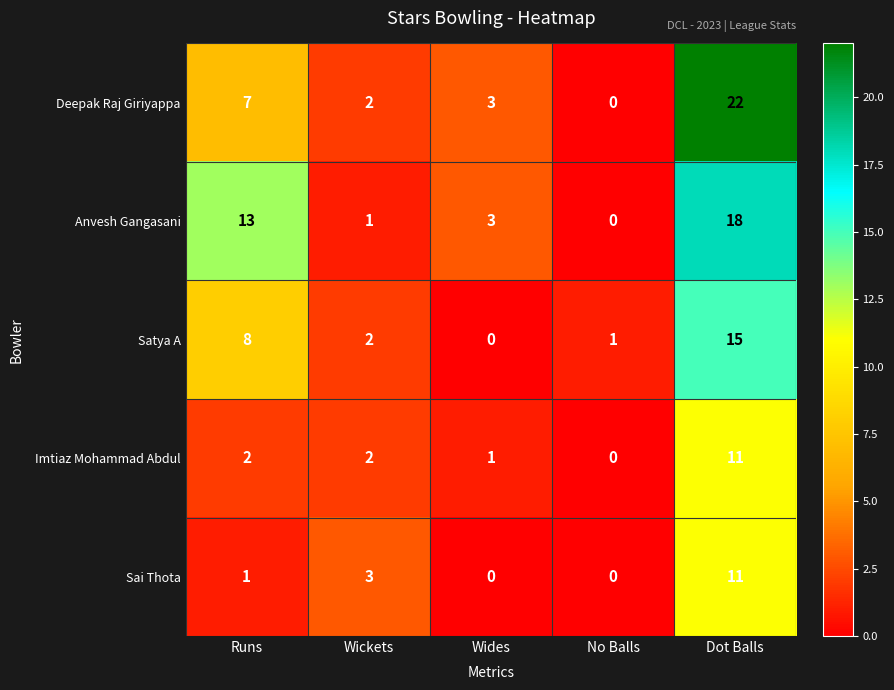

Reading left to right, extract all data points from this chart.

Deepak Raj Giriyappa: 7	2	3	0	22
Anvesh Gangasani: 13	1	3	0	18
Satya A: 8	2	0	1	15
Imtiaz Mohammad Abdul: 2	2	1	0	11
Sai Thota: 1	3	0	0	11